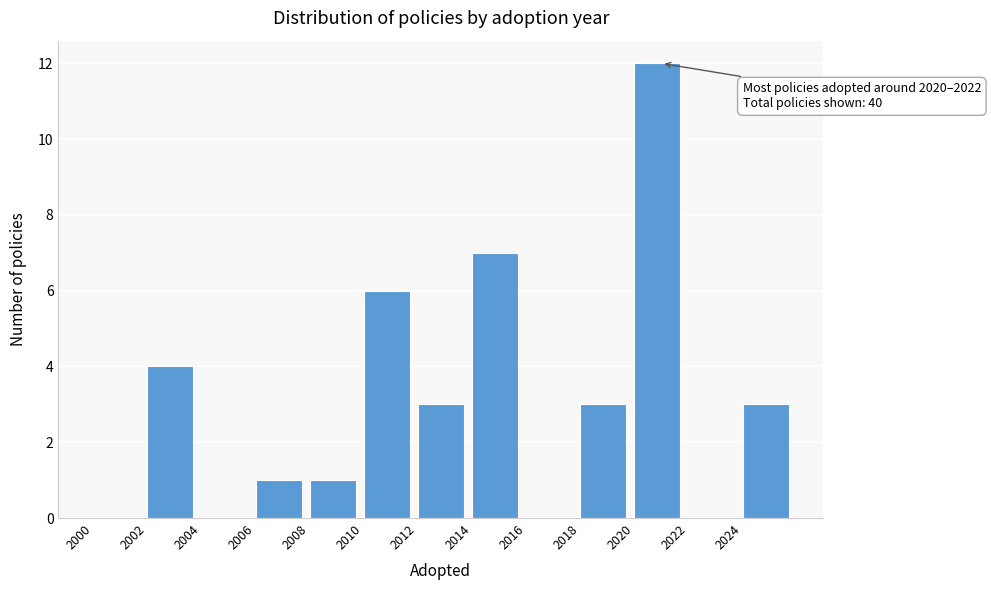

Which range on the x-axis has the tallest bar?

2020 to 2022